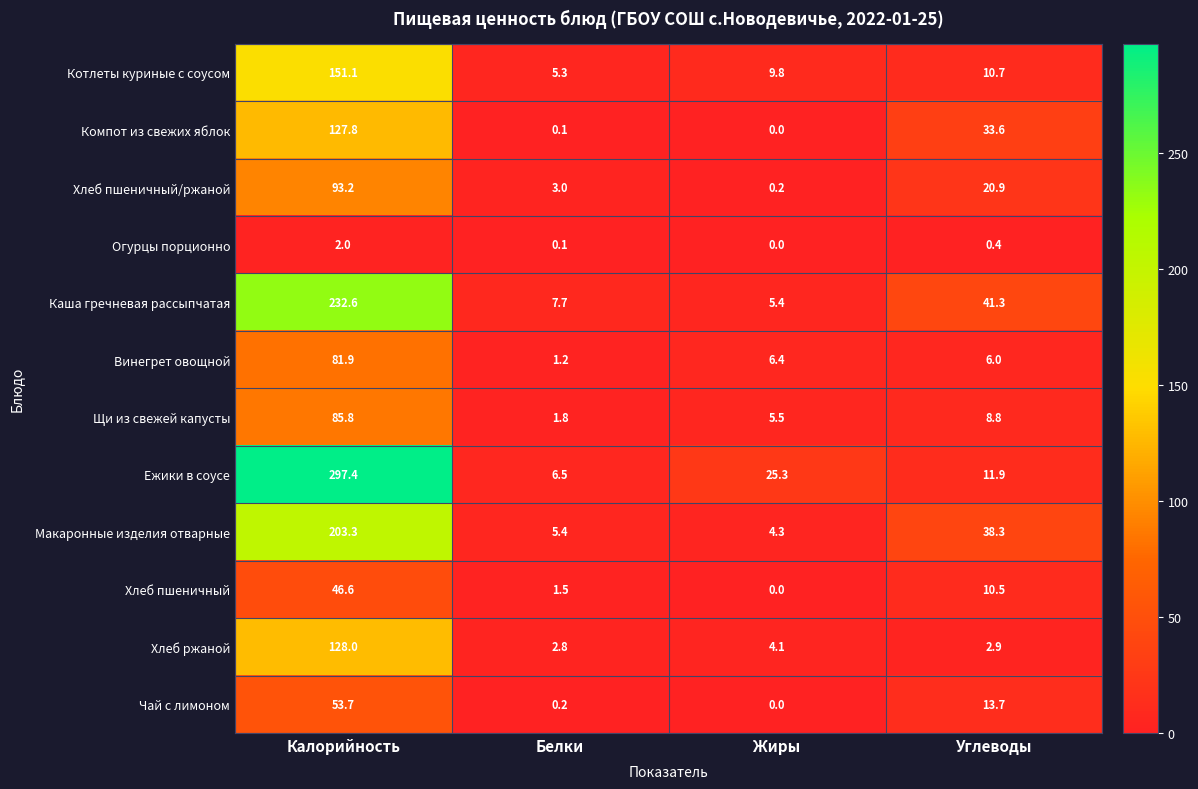

Which series has the largest total across all categories?

Ежики в соусе